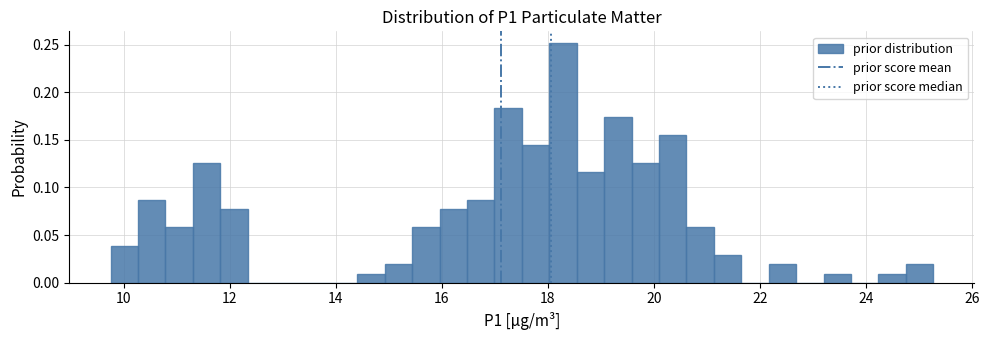

Read against the x-axis, roughly where is the centre of the tallest bar?

18.2